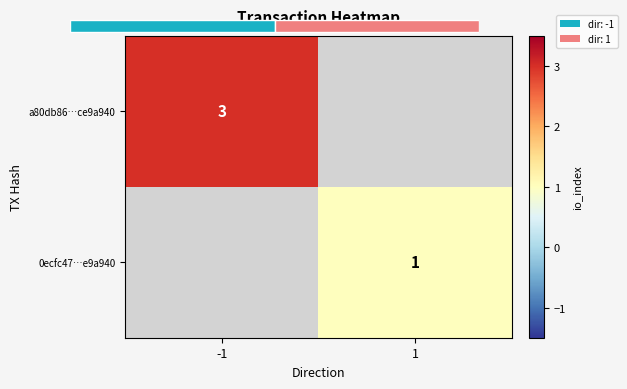

List the series in order of their overall mean, highest first.

a80db86…ce9a940, 0ecfc47…e9a940